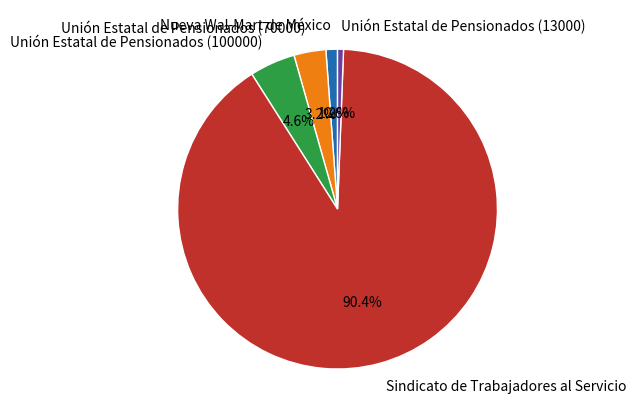

To the nearest percent, what portion does Unión Estatal de Pensionados (70000) represent?

3%